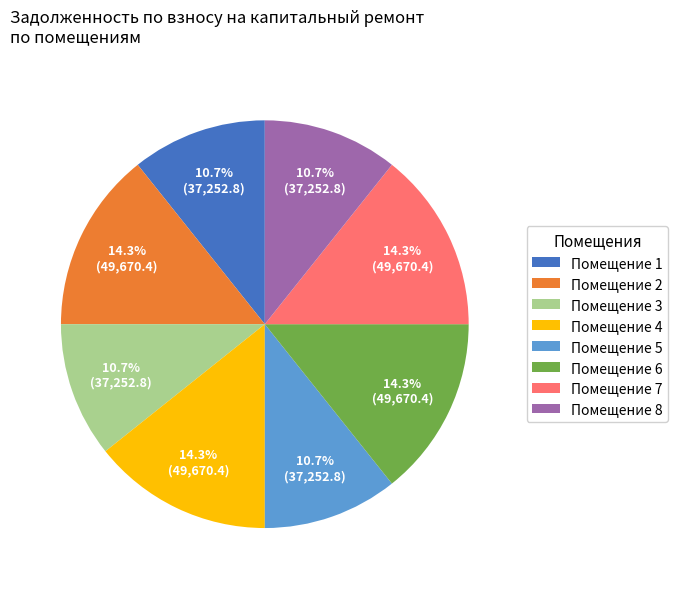

Combined, what portion of the pie is Помещение 2 and Помещение 7?

28.6%